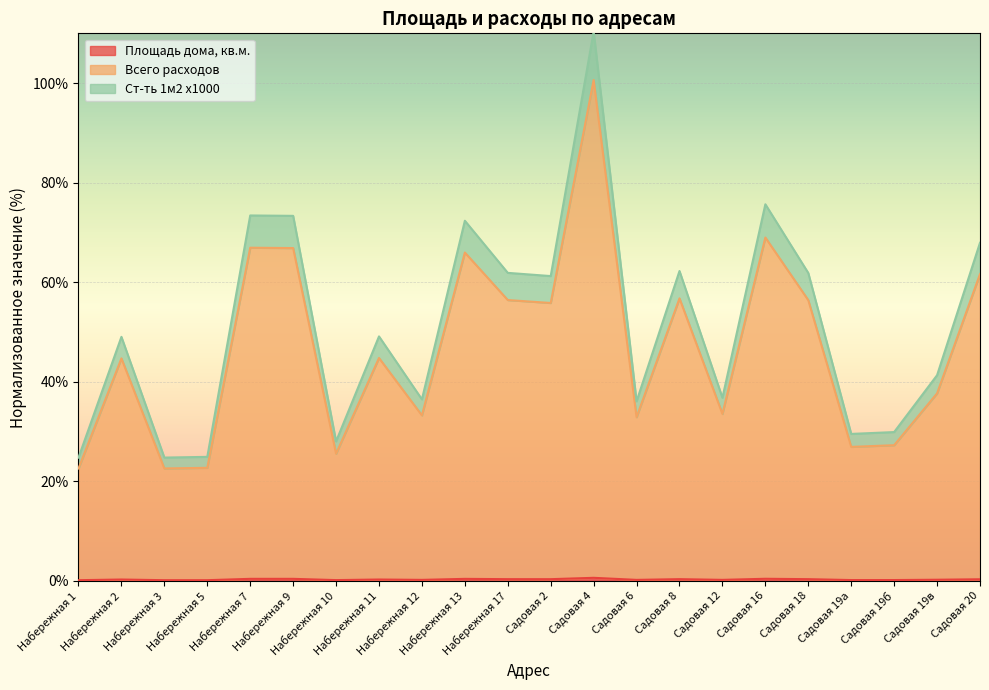

Which category has the highest value in the Площадь дома, кв.м. series?

Садовая 4